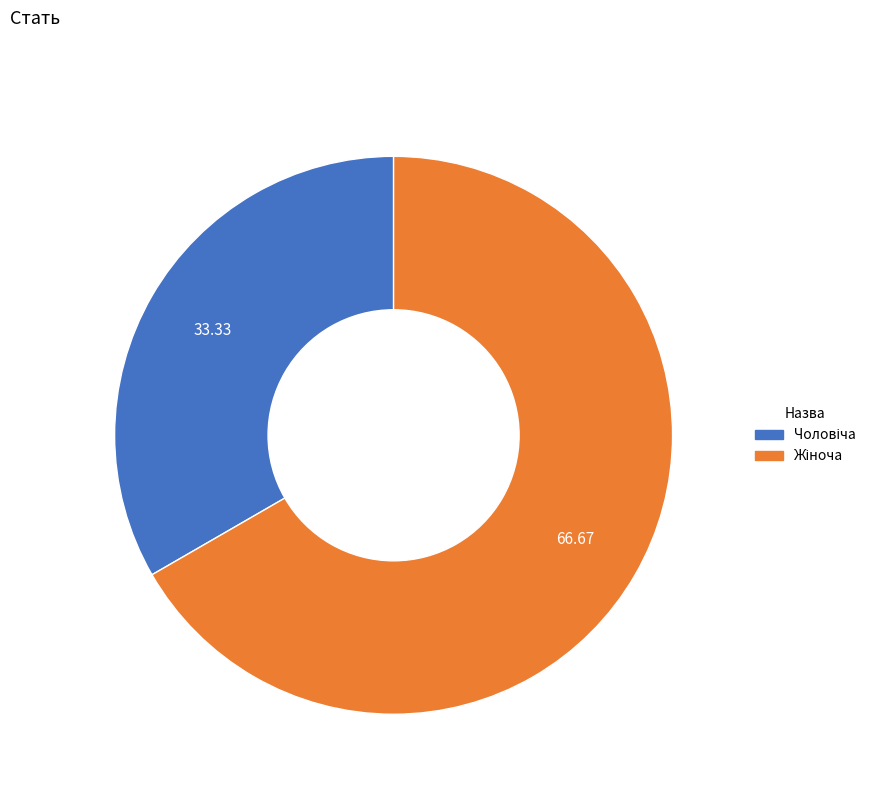

How many segments does this pie chart have?

2